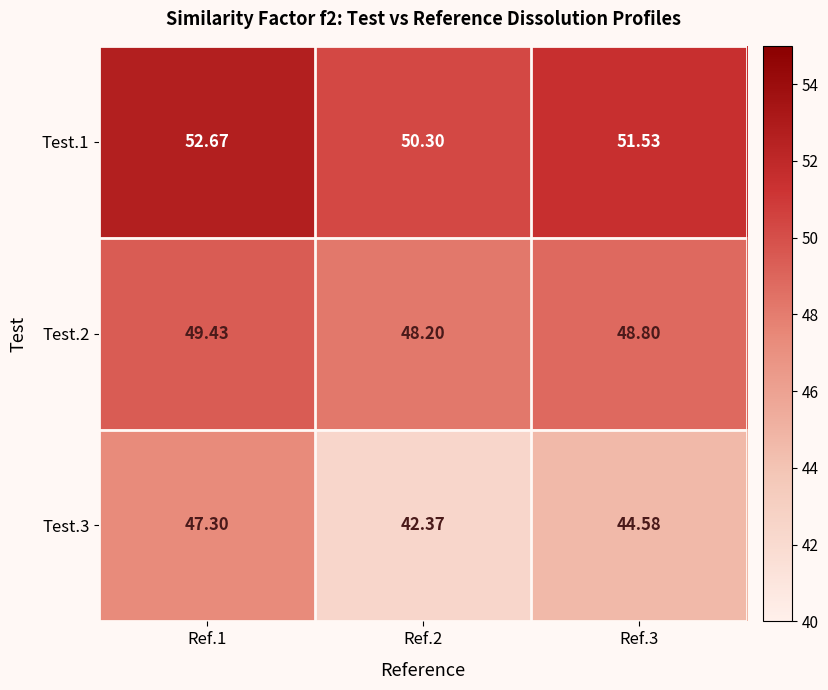

Is the value of Test.3 at Ref.1 greater than the value of Test.1 at Ref.1?

No